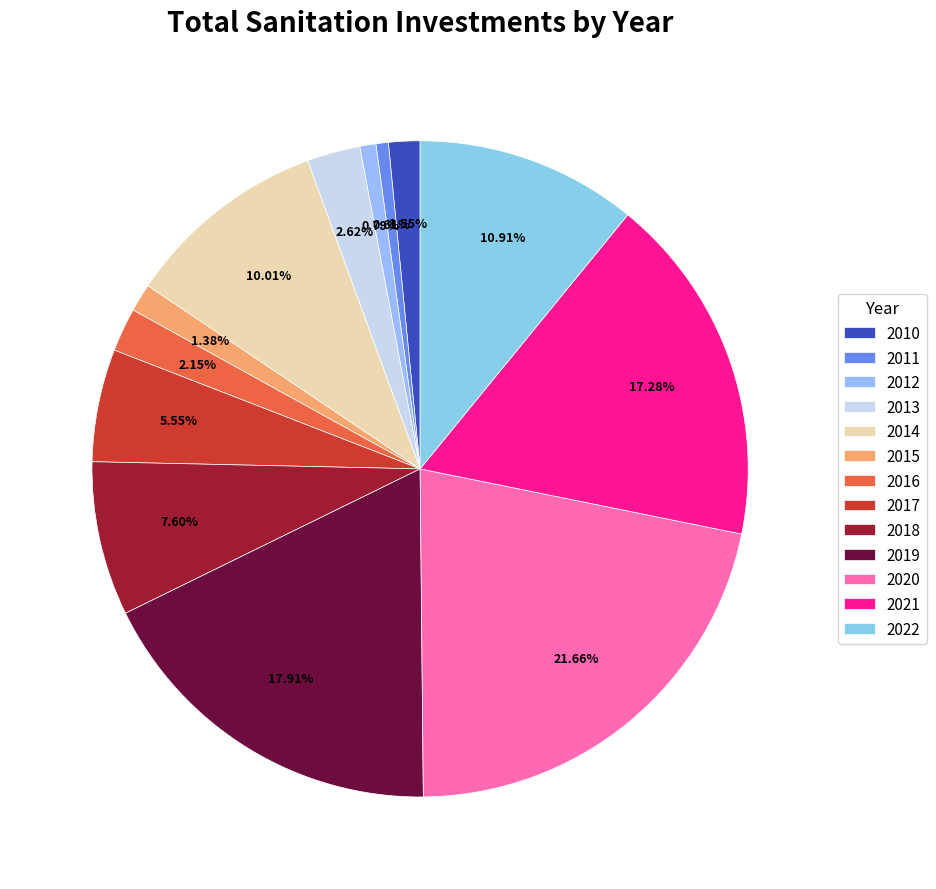

True or false: 2010 accounts for 11% of the total.

False